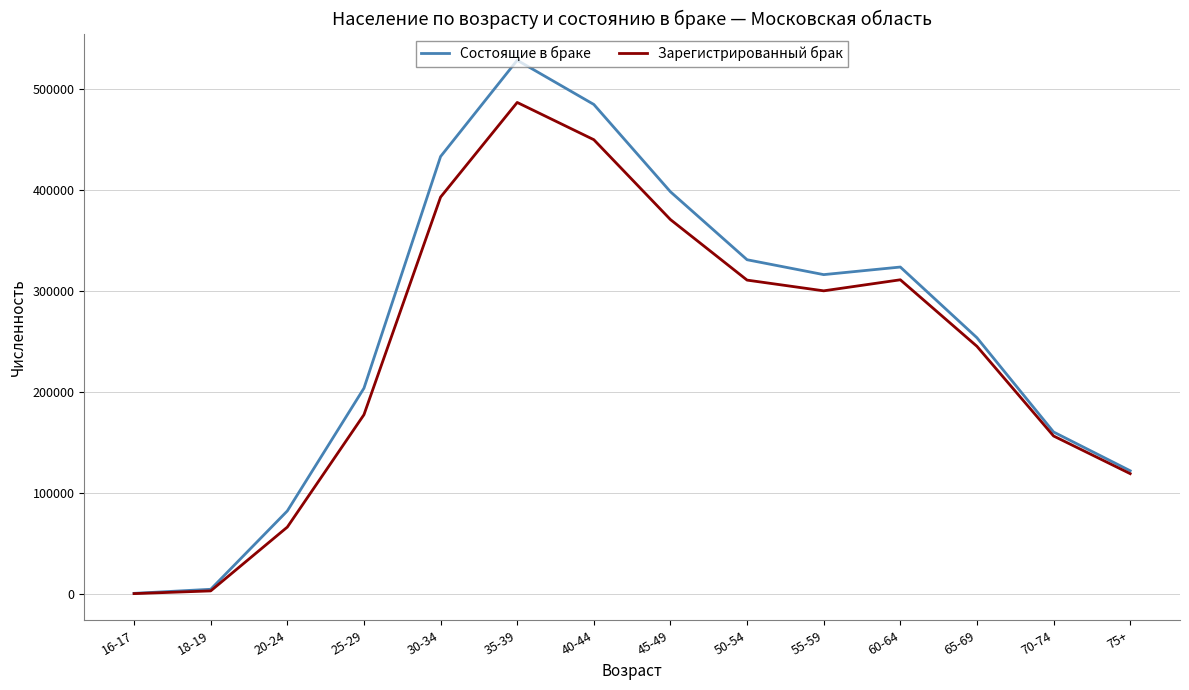

The value of Зарегистрированный брак at 70-74 is 156773. True or false?

True